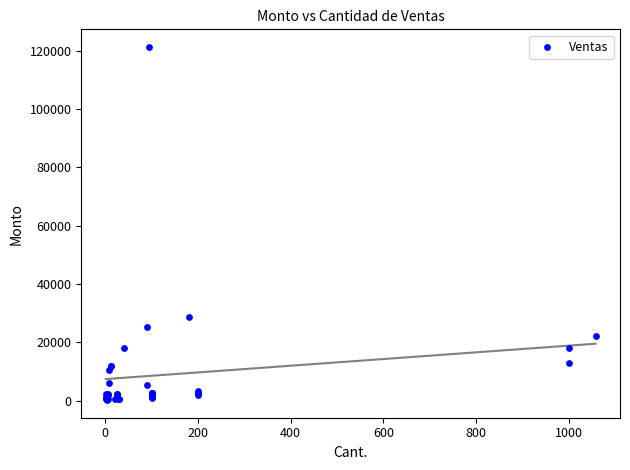

What Y value in the scatter plot is closest to 60748?

28800